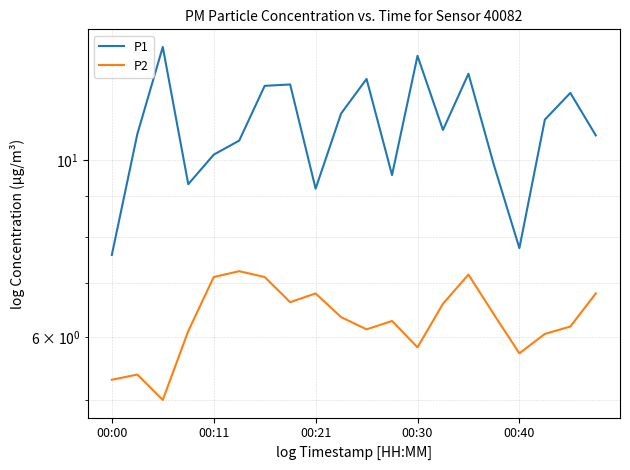

How many data points in P1 are less than 10?

6